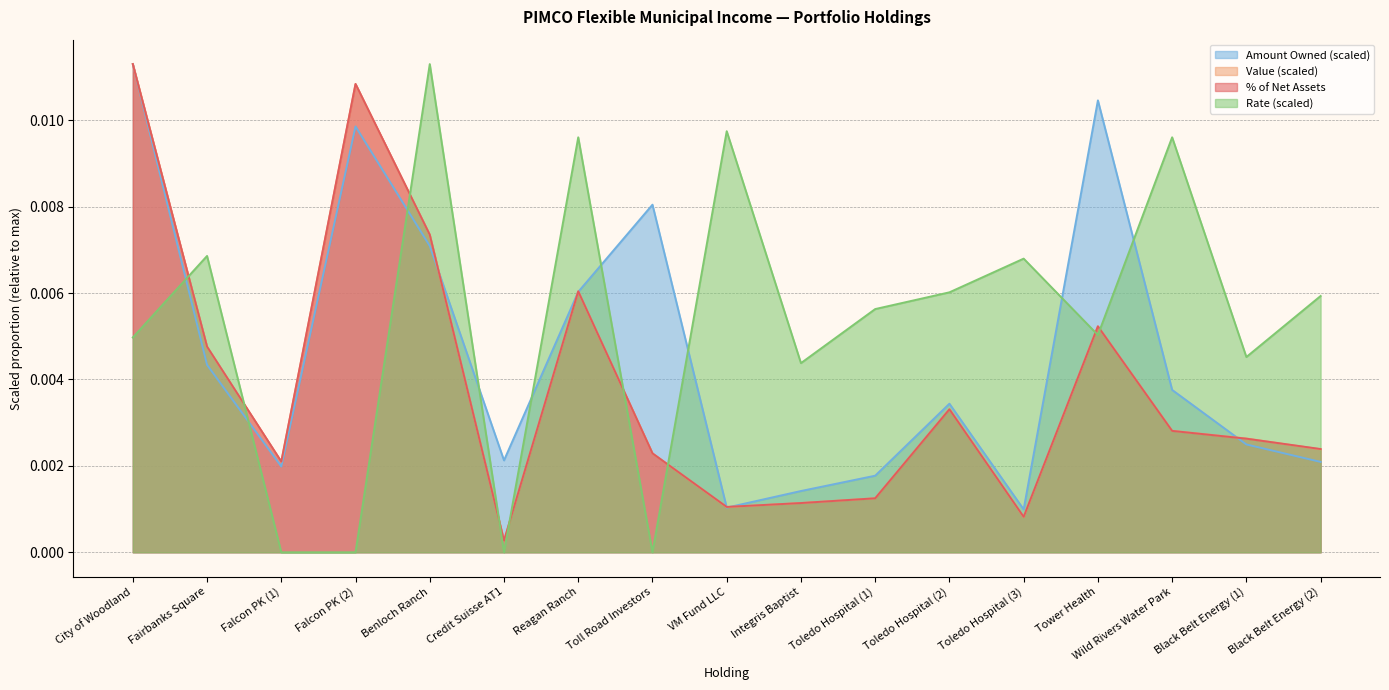

Which category has the highest value across all series?

City of Woodland